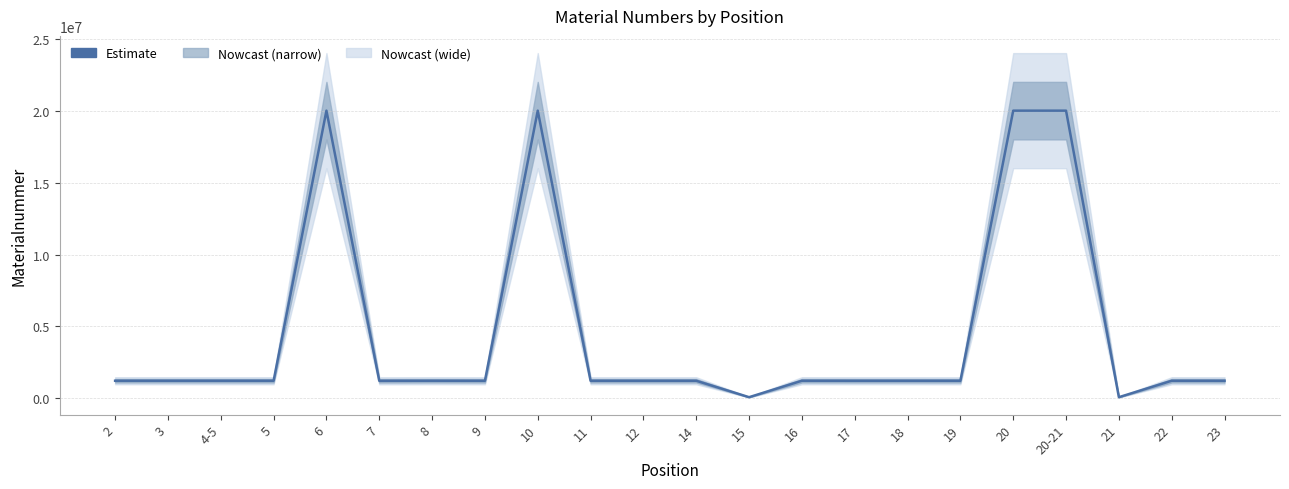

What is the difference between the second highest and second lowest values?

19921458